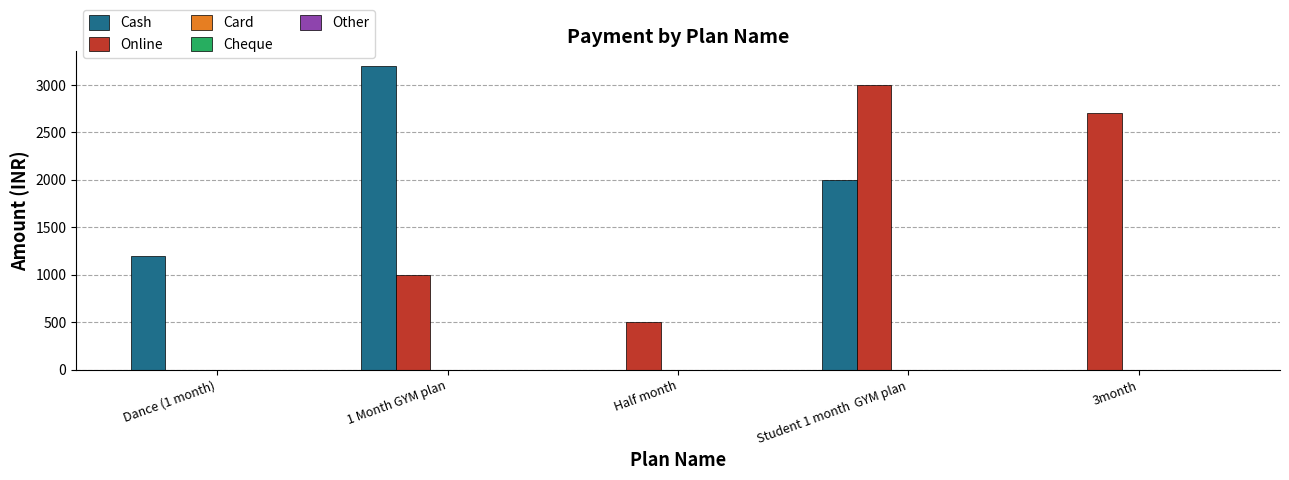

Is the value of Cash at 1 Month GYM plan greater than the value of Online at Student 1 month  GYM plan?

Yes